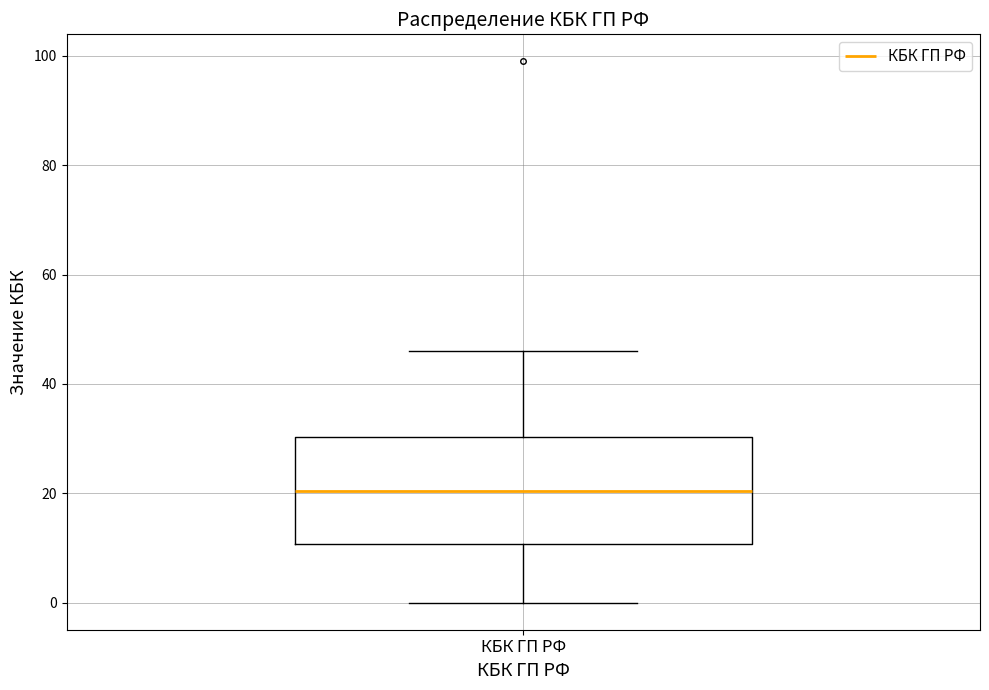

Transcribe this box plot: give where the median line is, the range the box spans, and where the two whiskers end, as read against the y-axis. The values are not printed on the chart, so give them approximately, as read against the axis.

median 20, box 10 to 30, whiskers 0 to 46